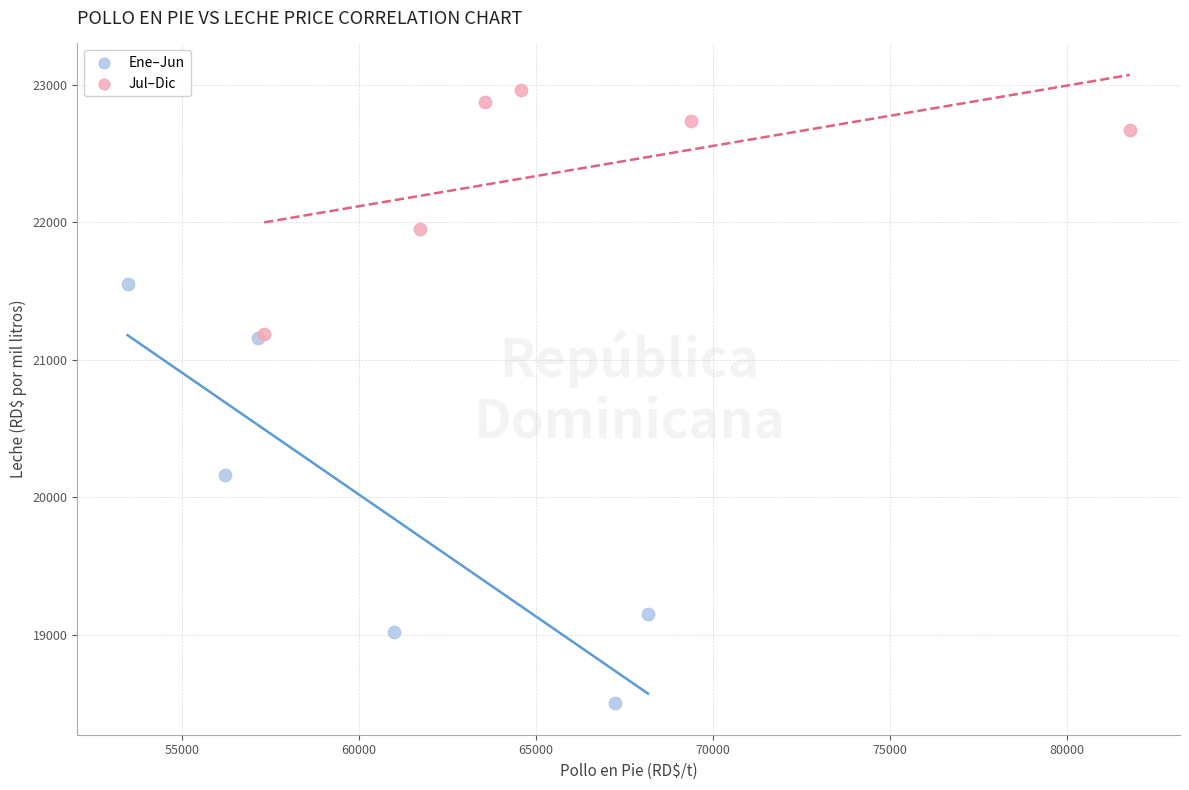

Which series has the largest Y range (max minus min)?

Ene–Jun